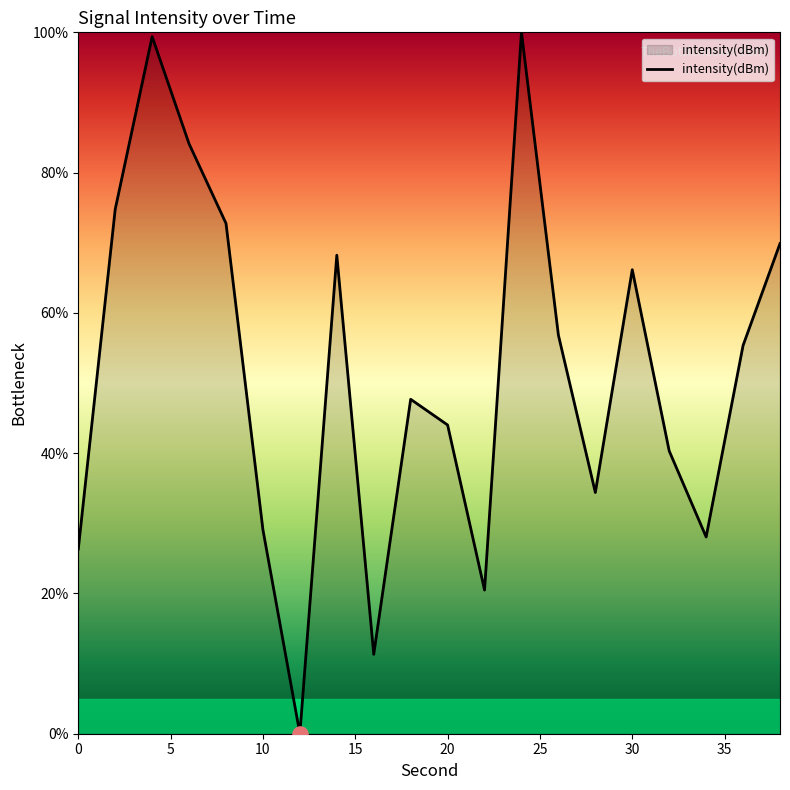

What is the difference between the maximum and minimum values?

100.0